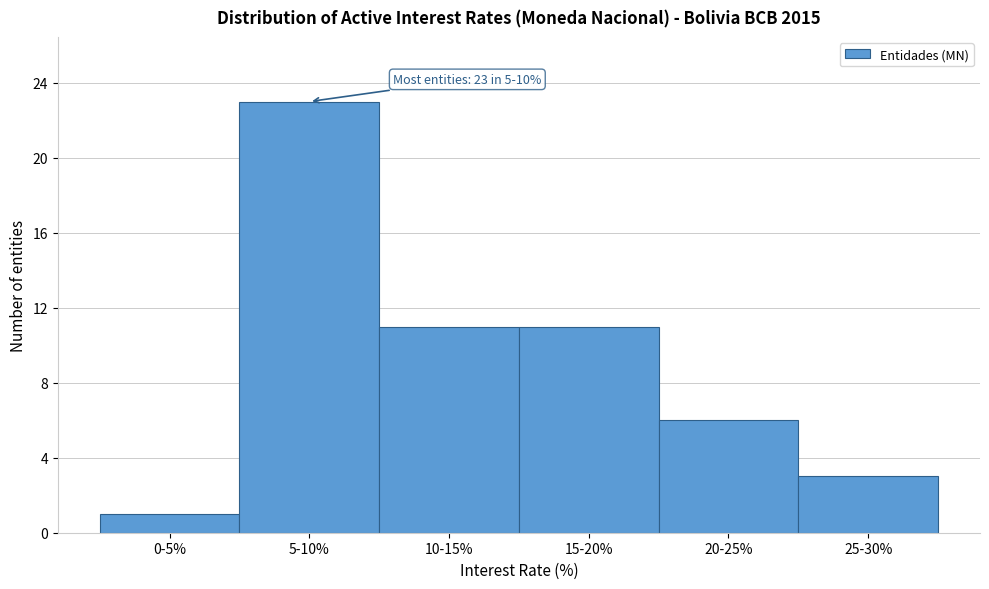

Reading left to right, transcribe all the data shown in this chart.

1	23	11	11	6	3